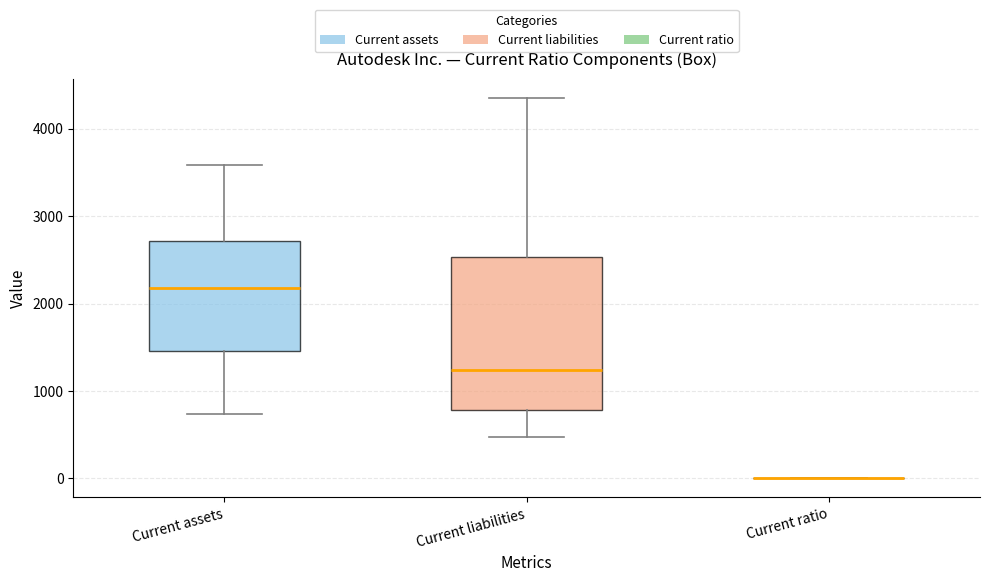

Where does the median line of the box for Current assets sit on the y-axis? The values are not printed on the chart, so give them approximately, as read against the axis.

2200